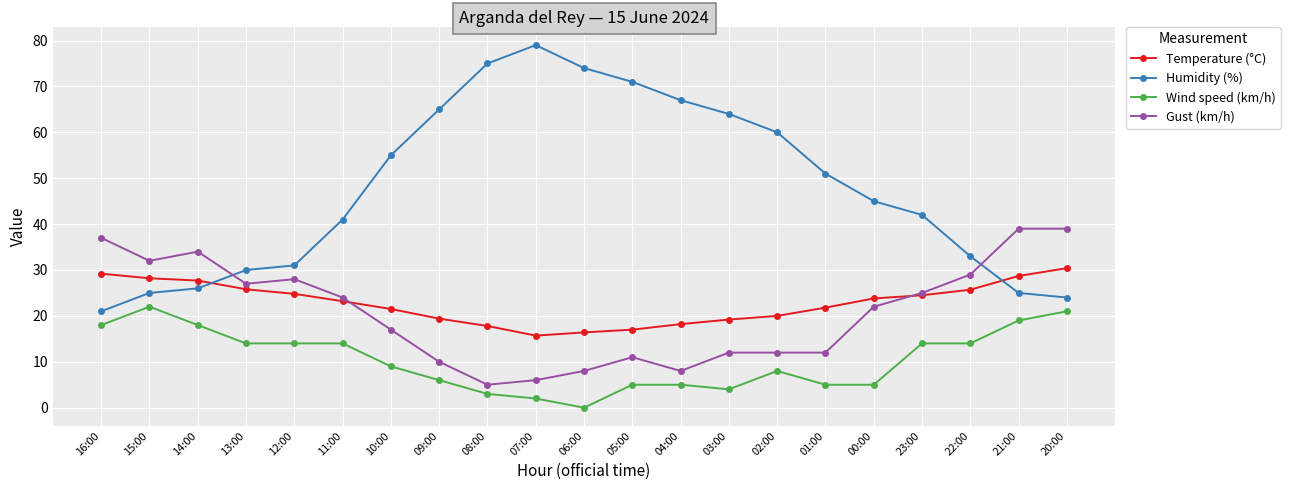

True or false: Gust (km/h) has more than 2 interior local peaks.

True